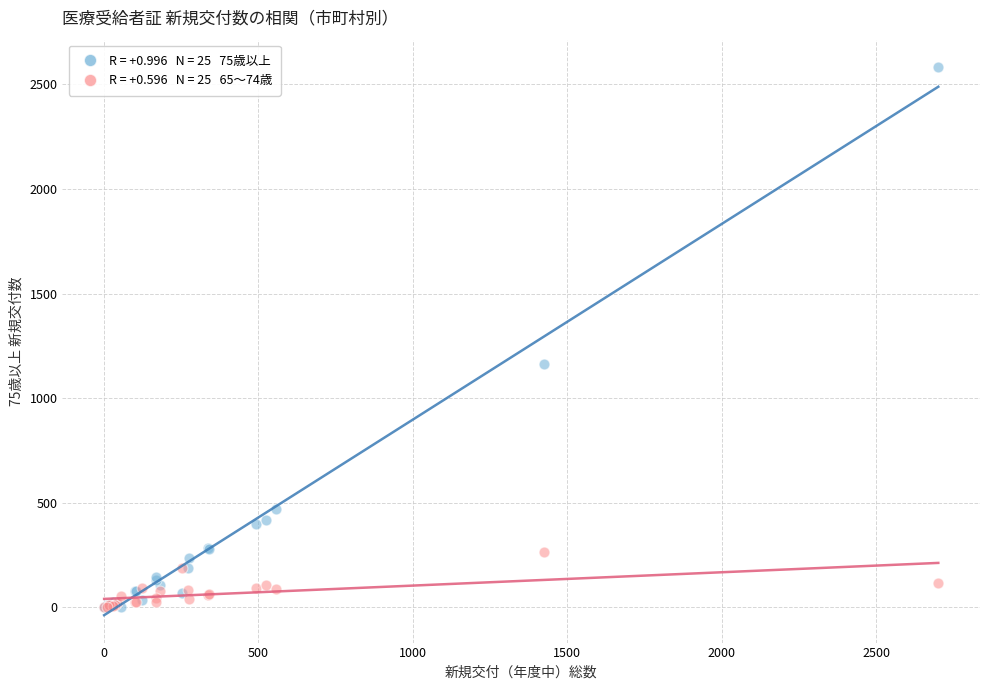

Across all series, what Y value is closest to 1291?

1163